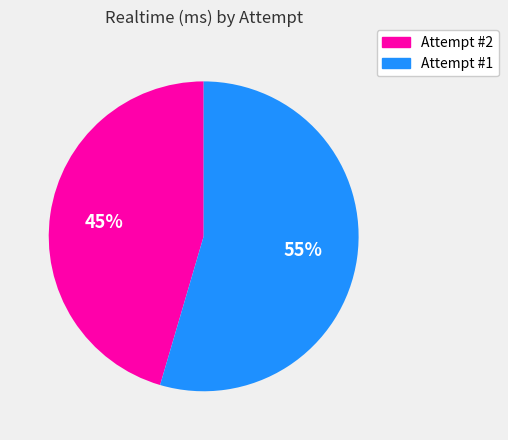

What is the smallest slice in the pie chart?

Attempt #2